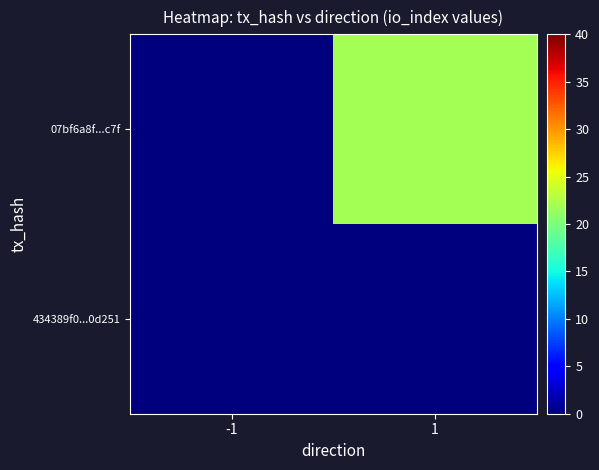

Reading left to right, transcribe all the data shown in this chart.

434389f0...0d251: -1=0	1=0
07bf6a8f...c7f: -1=0	1=22